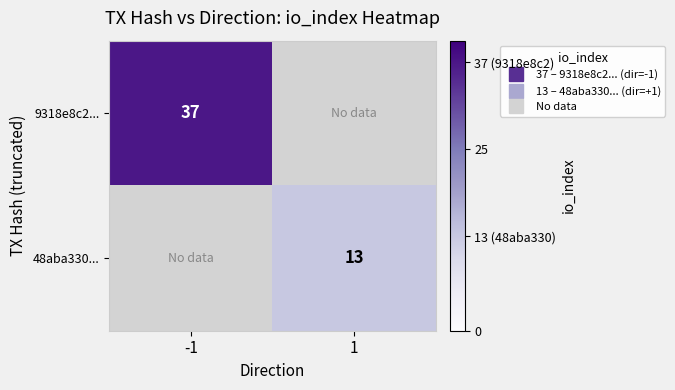

Count the 9318e8c2... values in the range 0 to 37.

2